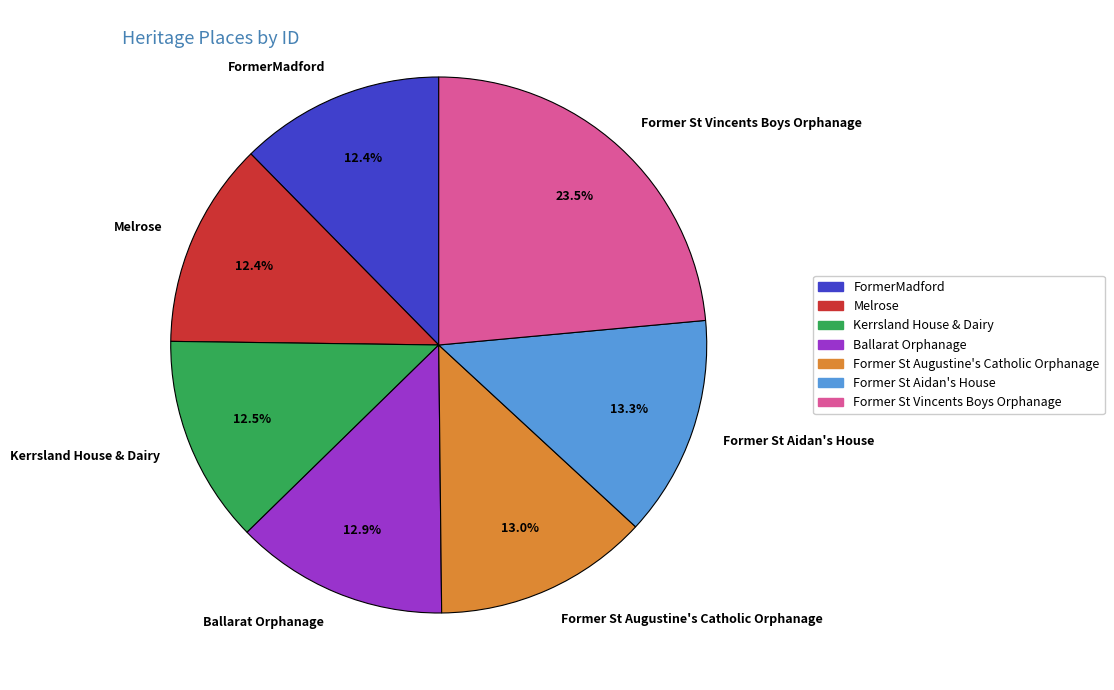

The Former St Vincents Boys Orphanage slice represents 38% of the pie. True or false?

False